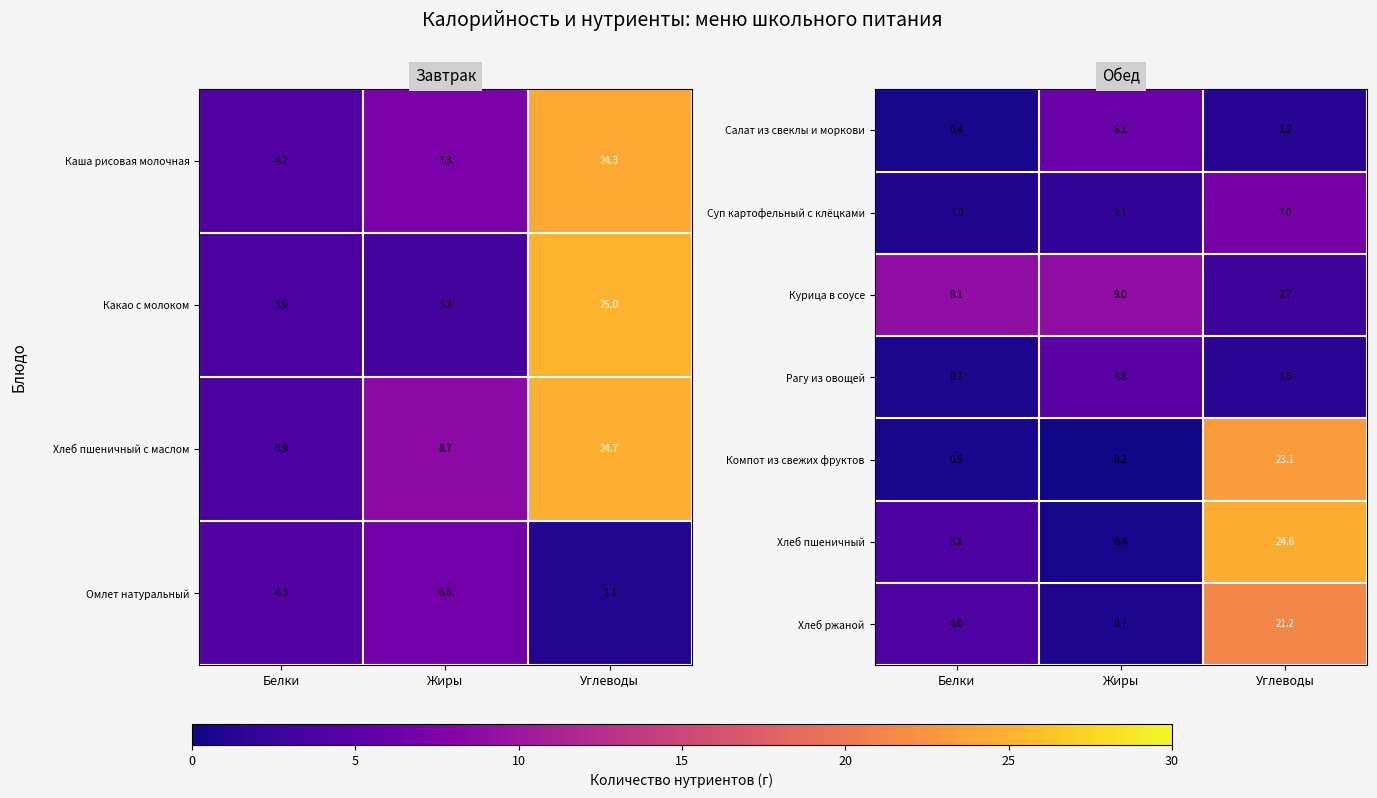

Which label corresponds to the largest value in the chart?

Углеводы